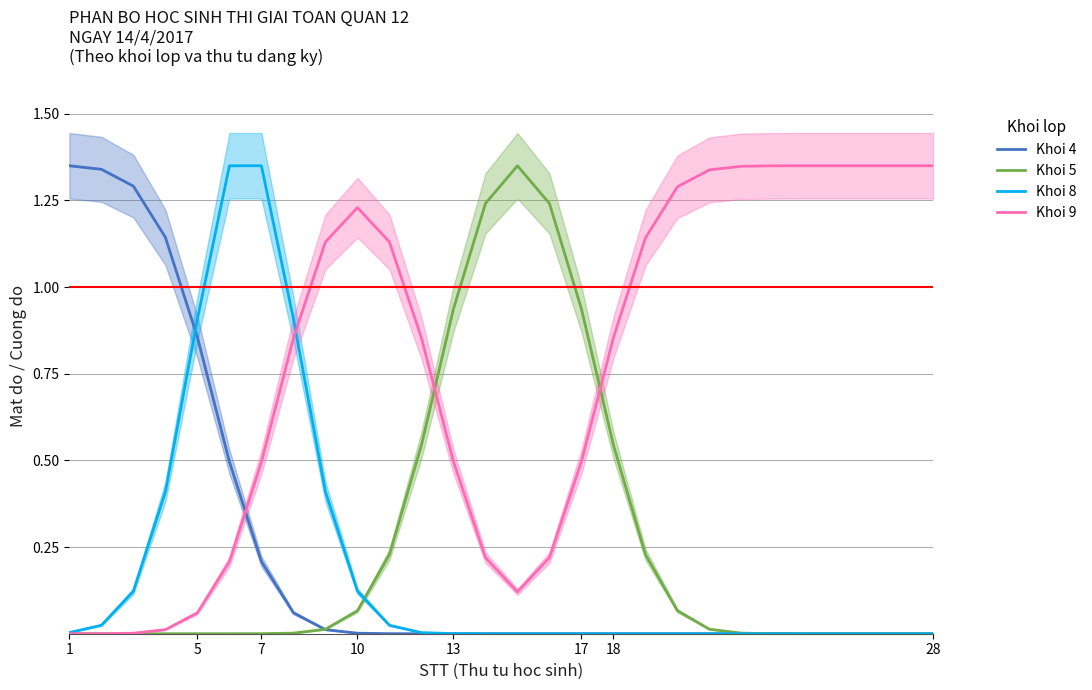

True or false: Khoi 9 has a value of -0.7 at 1.

False